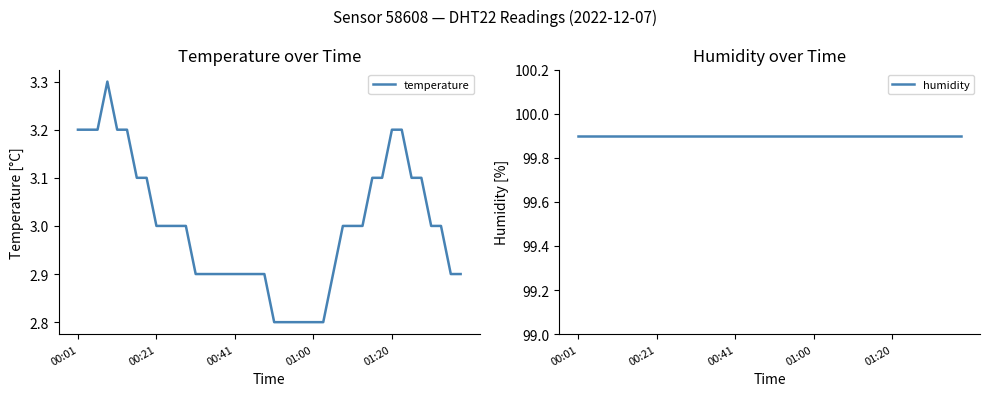

Is the value of humidity at 29 greater than the value of temperature at 34?

Yes